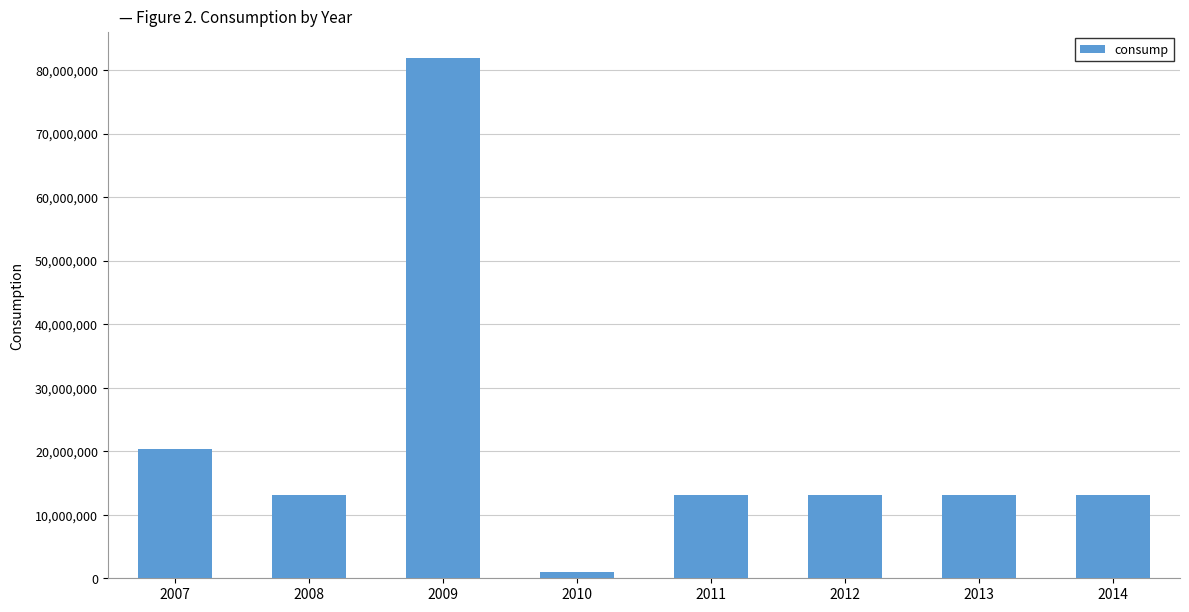

What is the greatest value displayed?

81895861